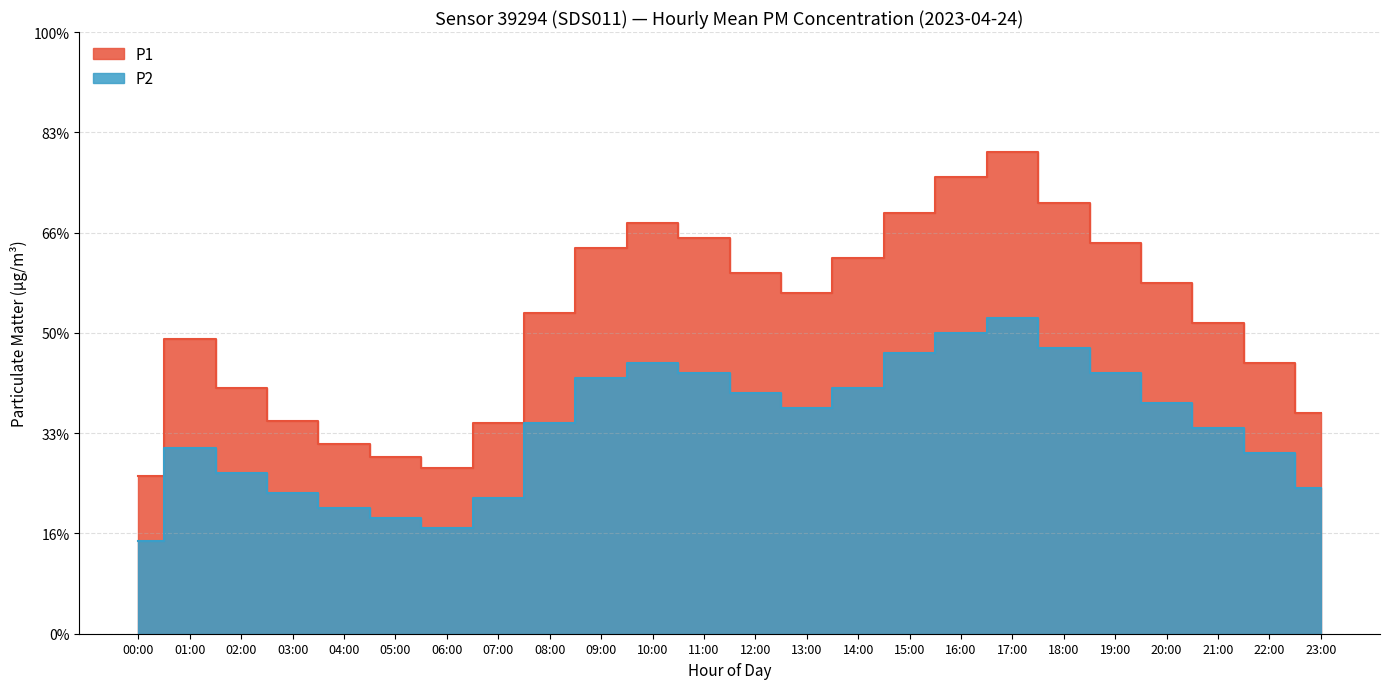

What is the total value across all series at 11:00?

6.6